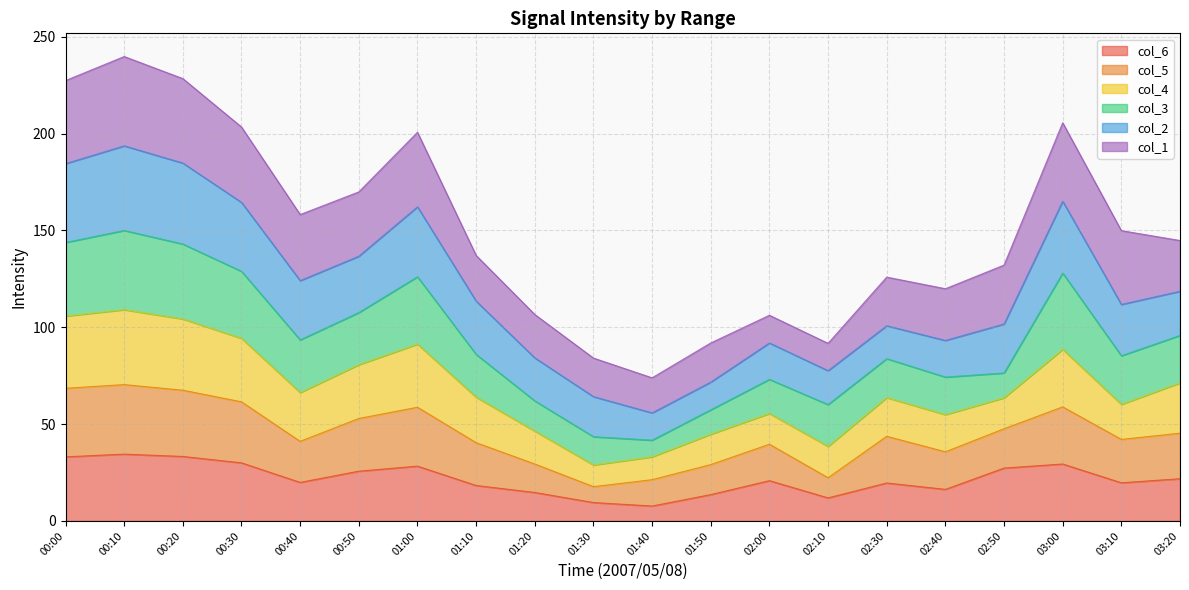

Is it true that col_6 equals 16.0 at 03:00?

False